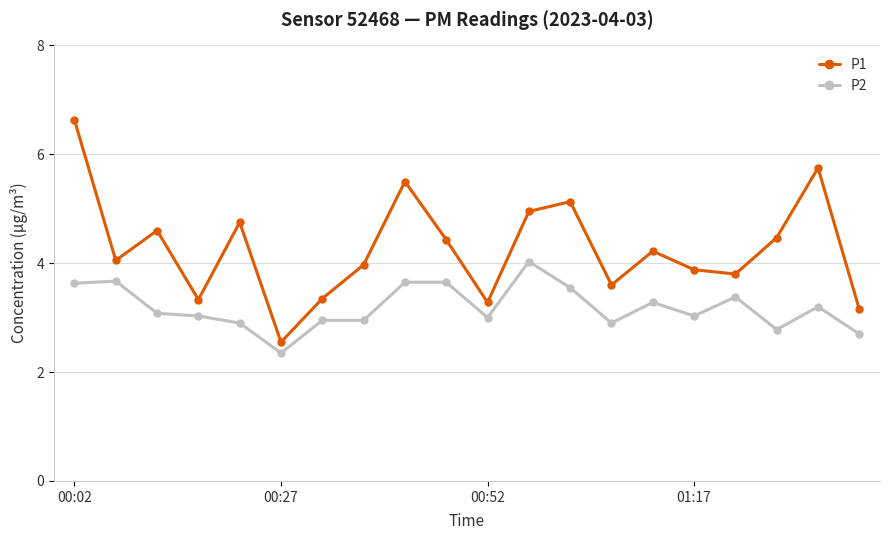

Which series has the largest range (max minus min)?

P1